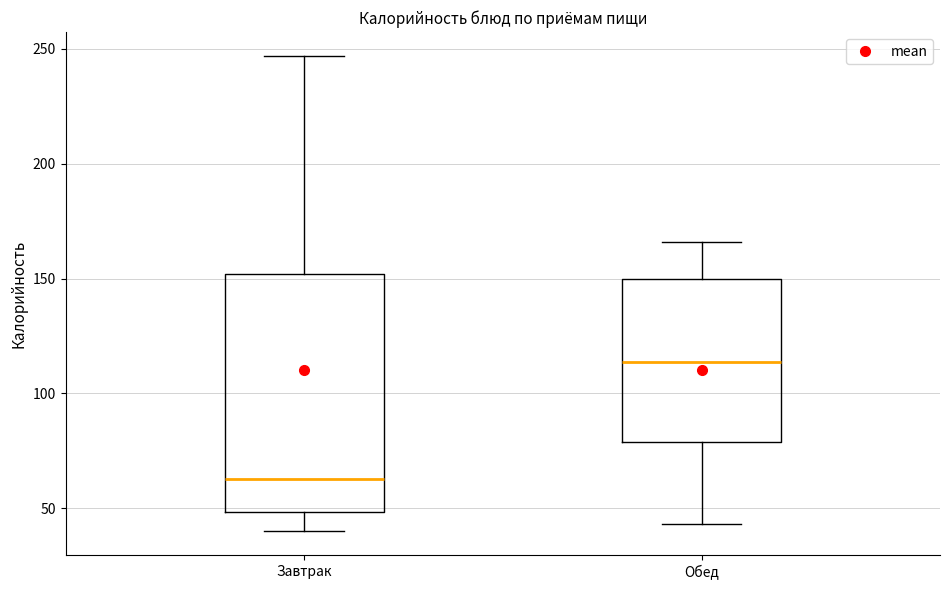

Reading left to right, transcribe this box plot: for each box, give where its median line is, the range the box spans, and where its two whiskers end, as read against the y-axis. The values are not printed on the chart, so give them approximately, as read against the axis.

Завтрак: median 65, box 50 to 150, whiskers 40 to 245
Обед: median 115, box 80 to 150, whiskers 45 to 165